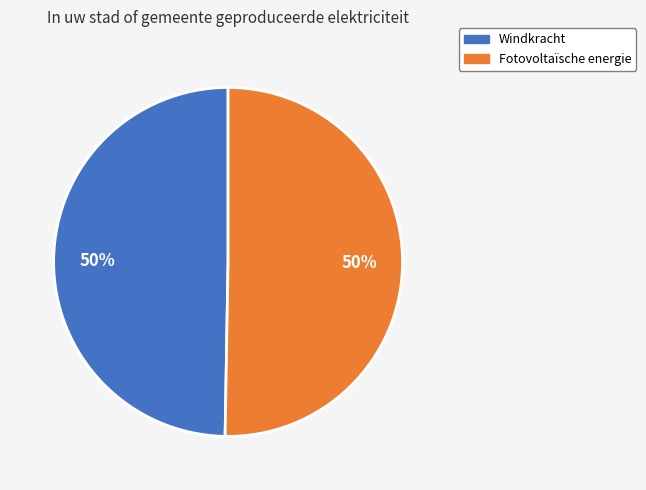

Do Fotovoltaïsche energie and Windkracht together represent more than half of the pie?

Yes